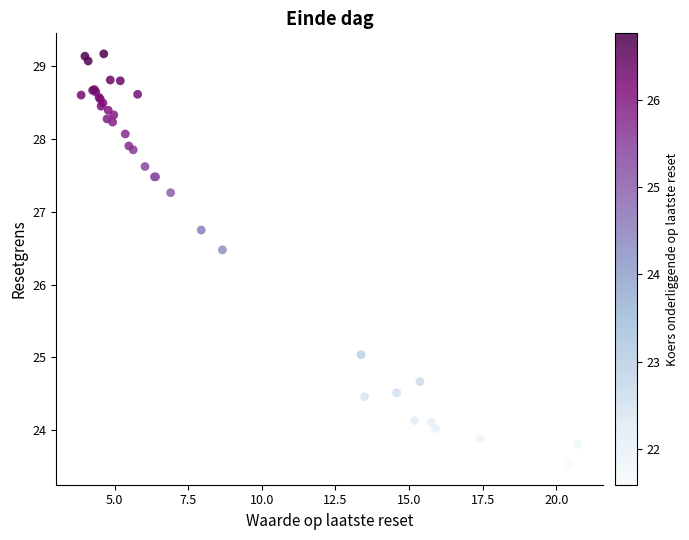

What Y value in the scatter plot is closest to 26?

26.5